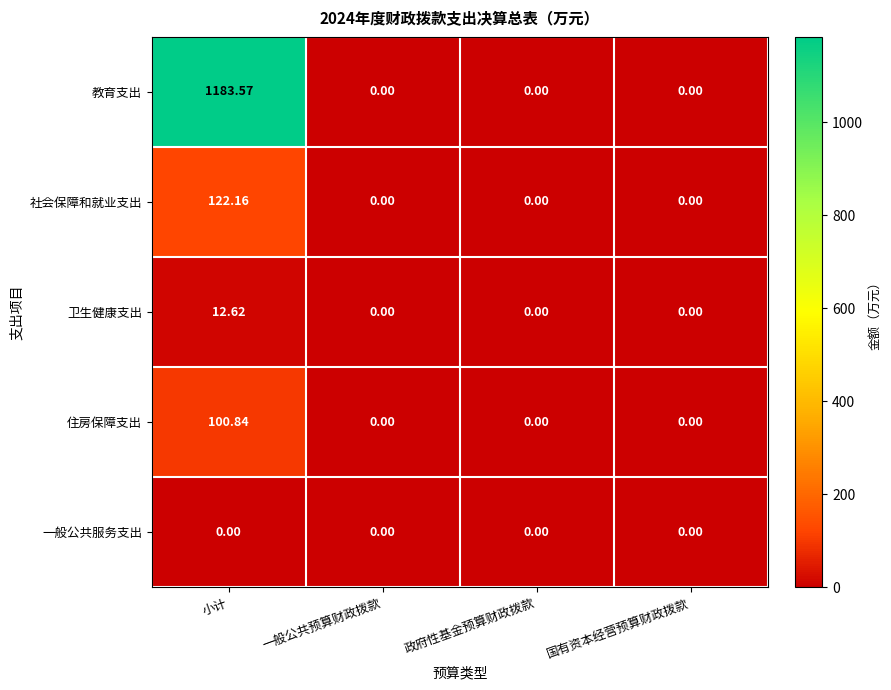

Which series has the largest range (max minus min)?

教育支出